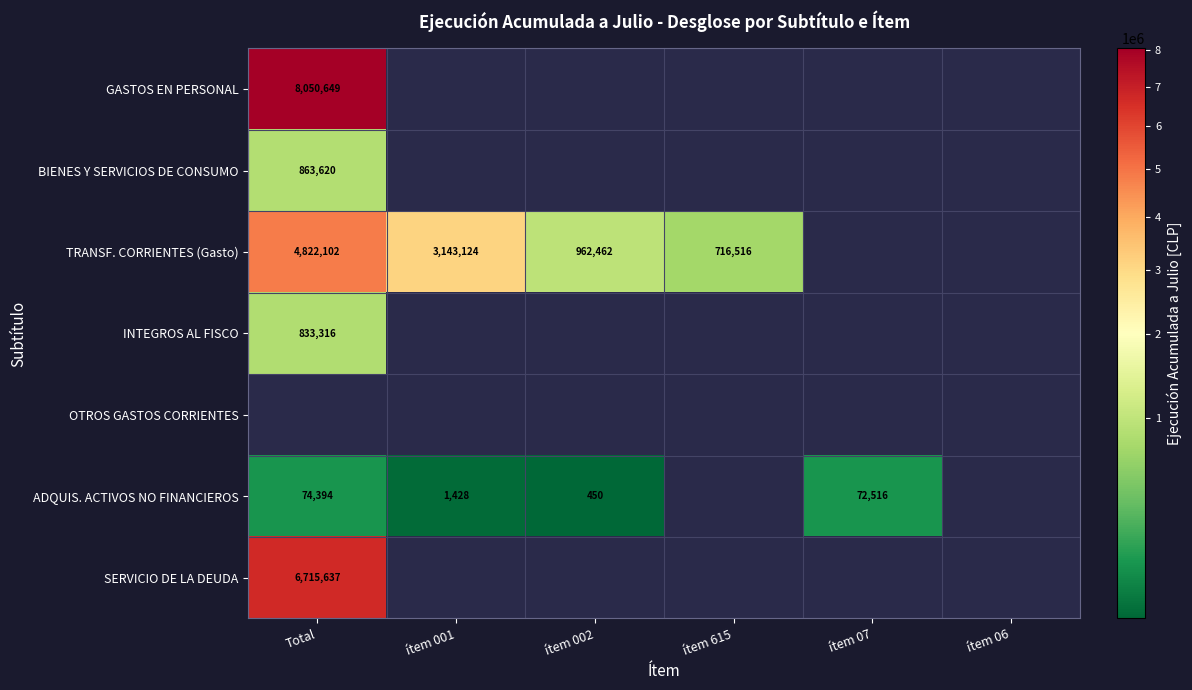

At how many categories does at least one series exceed 971568?

2